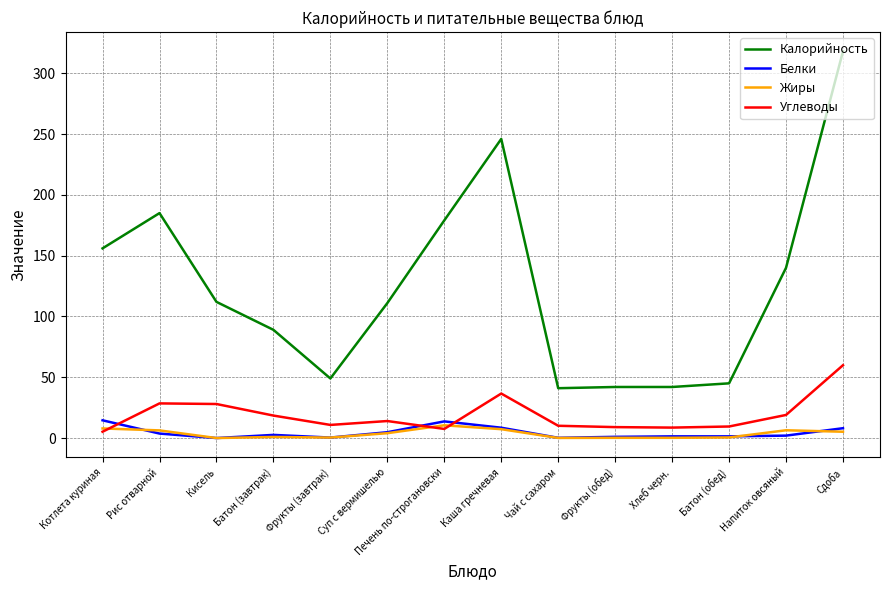

True or false: Белки and Калорийность cross at least once.

False